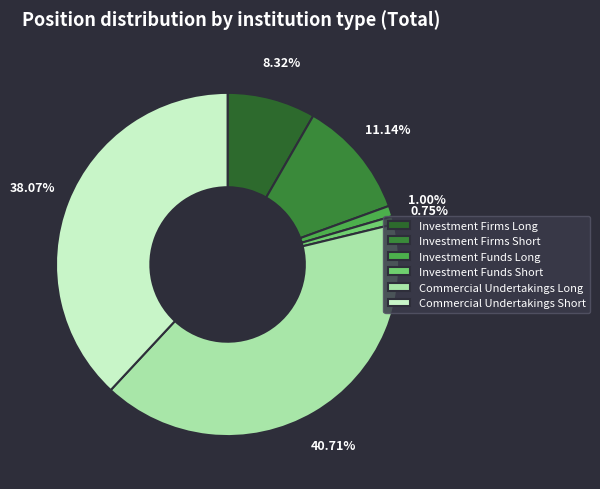

Is it true that Commercial Undertakings Long is 49% of the pie?

False